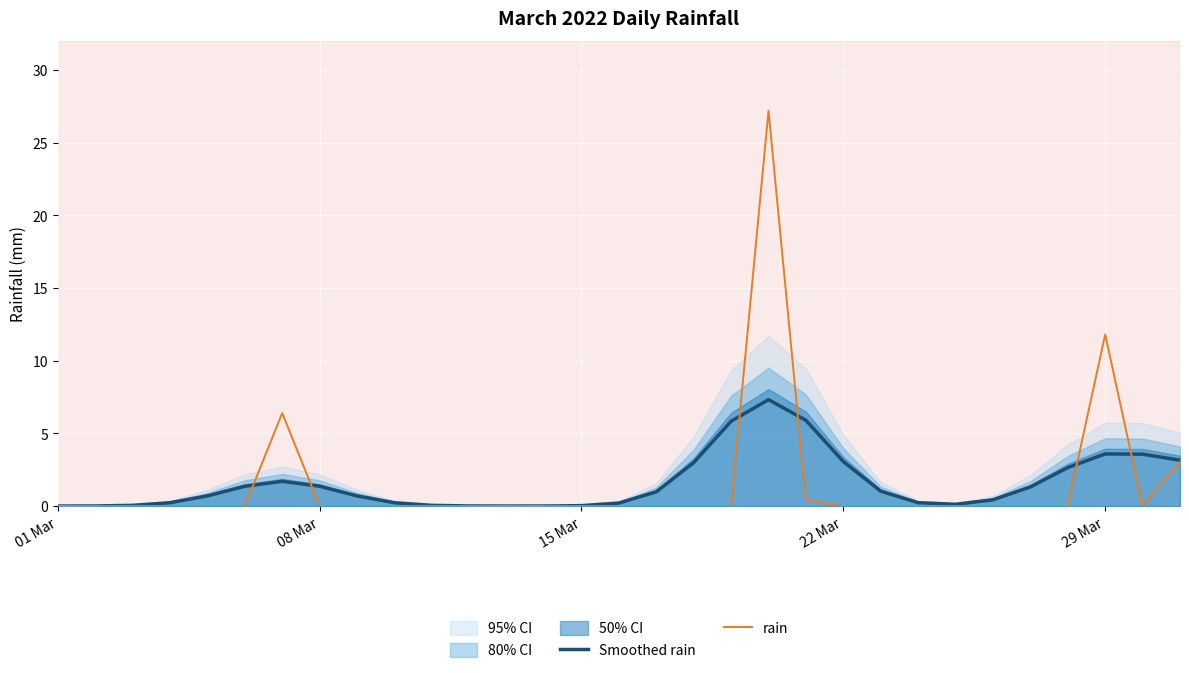

What is the highest value of the Smoothed rain series?

7.3